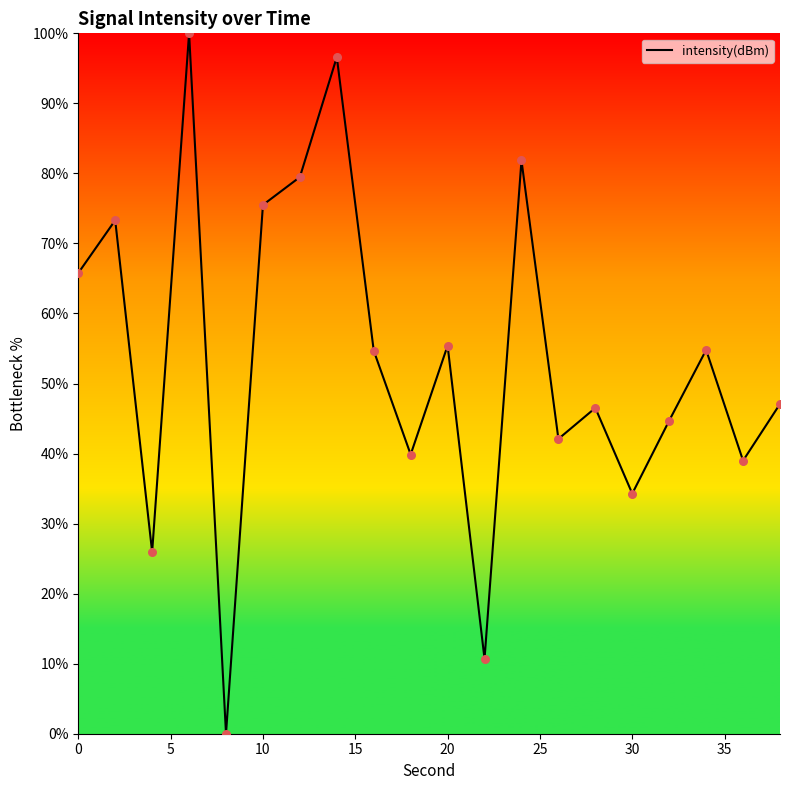

What is the difference between the maximum and minimum values?

100.0